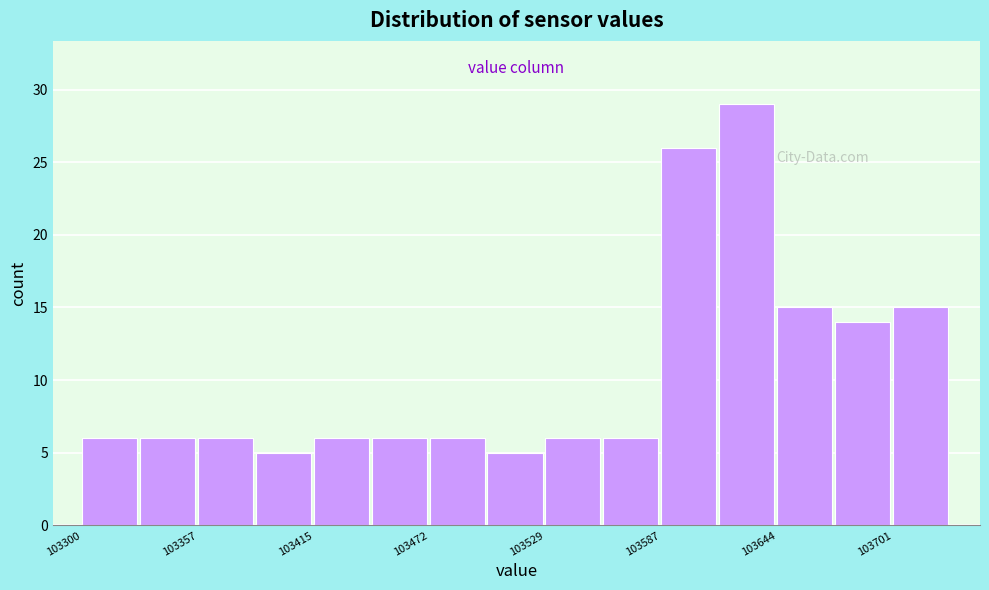

Around what value on the x-axis is the tallest bar? Give the approximate position of its centre, as read against the axis.

103630